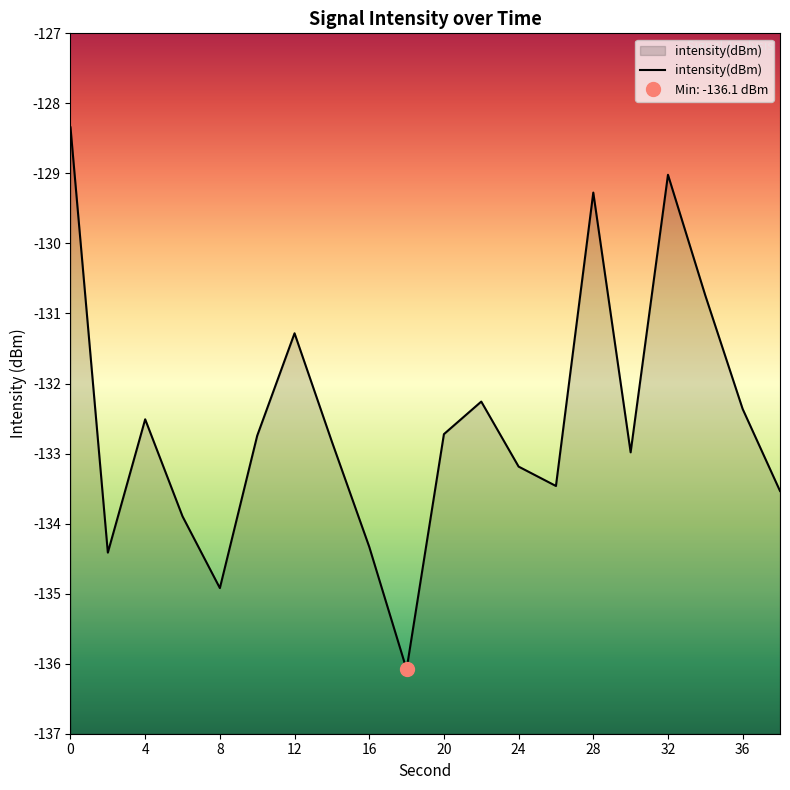

The value of intensity(dBm) at 8 is -83.9. True or false?

False